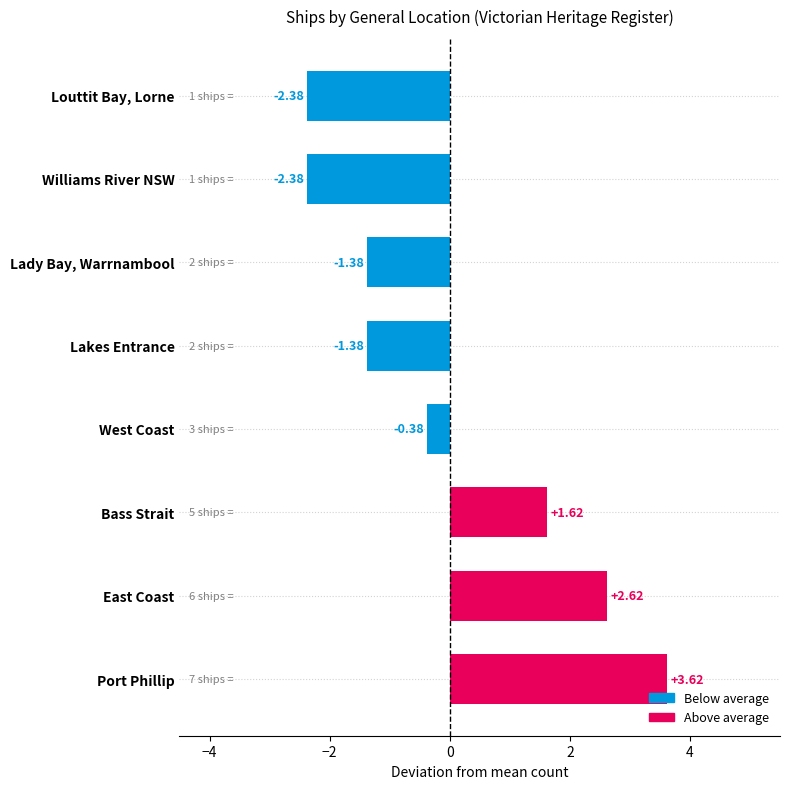

How many data points does each series have?

8